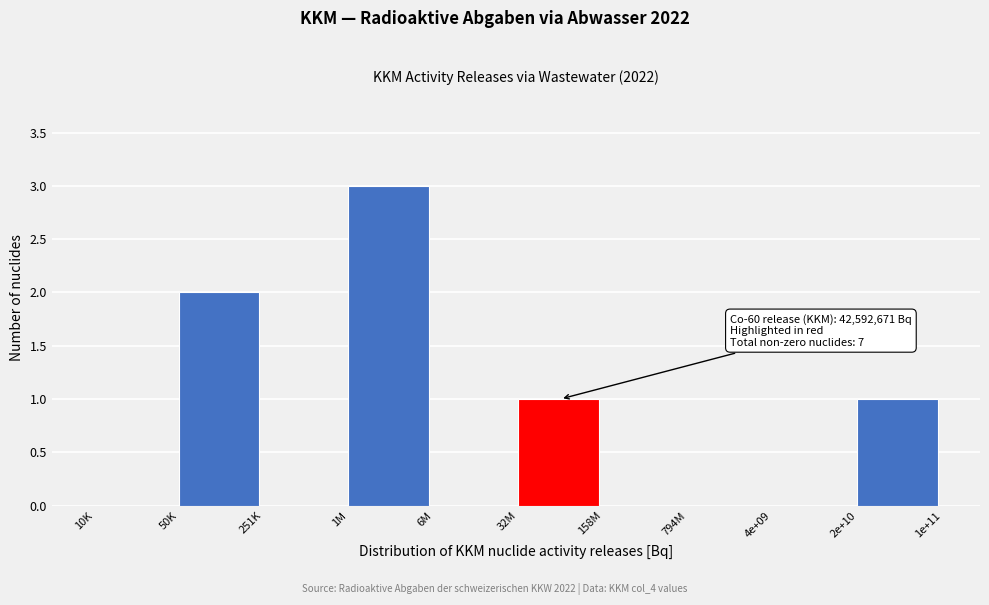

Reading left to right, what are all the values shown in this chart?

10K=0	50K=2	251K=0	1M=3	6M=0	32M=1	158M=0	794M=0	4e+09=0	2e+10=1